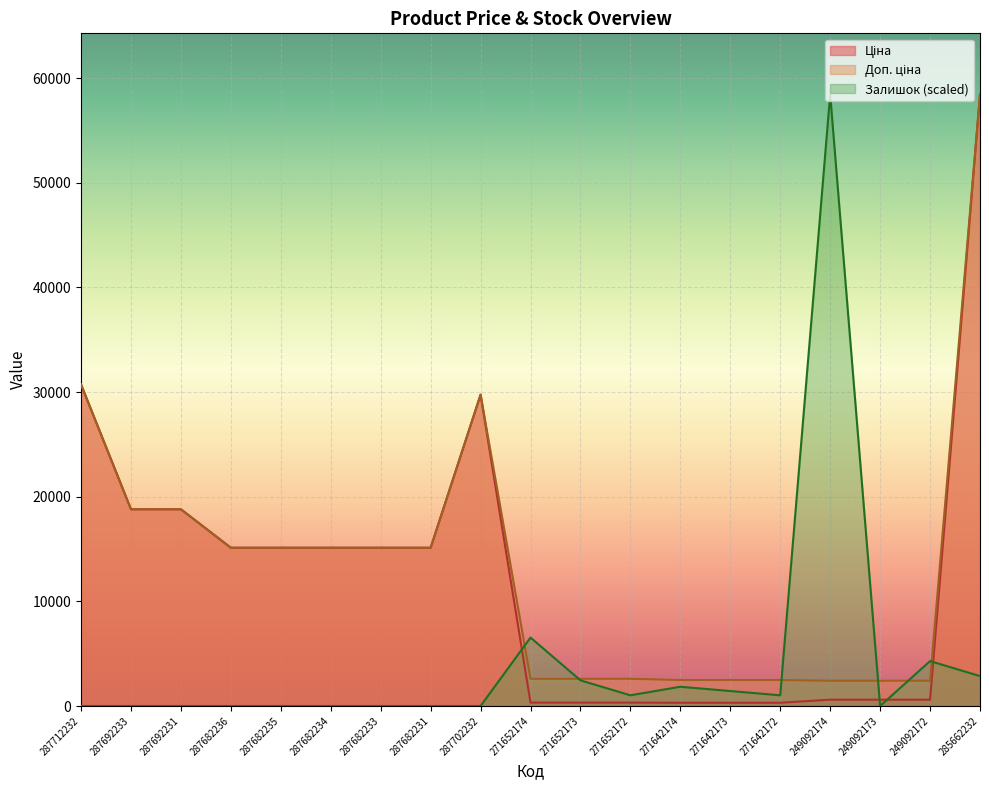

Rank the categories by Доп. ціна value from lowest to highest.

249092174, 249092173, 249092172, 271642174, 271642173, 271642172, 271652174, 271652173, 271652172, 287682236, 287682235, 287682234, 287682233, 287682231, 287692233, 287692231, 287702232, 287712232, 285662232